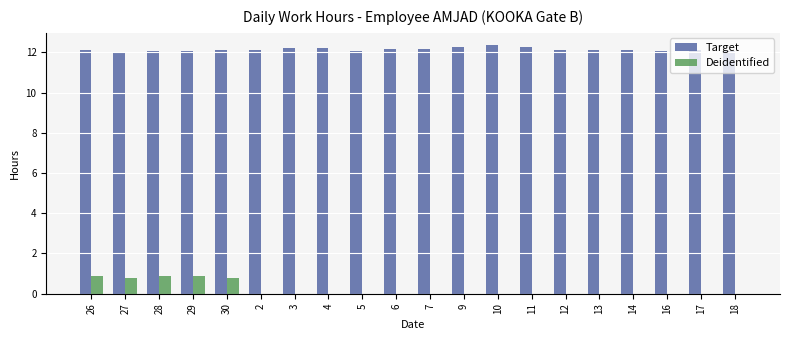

Which series has the largest total across all categories?

Target